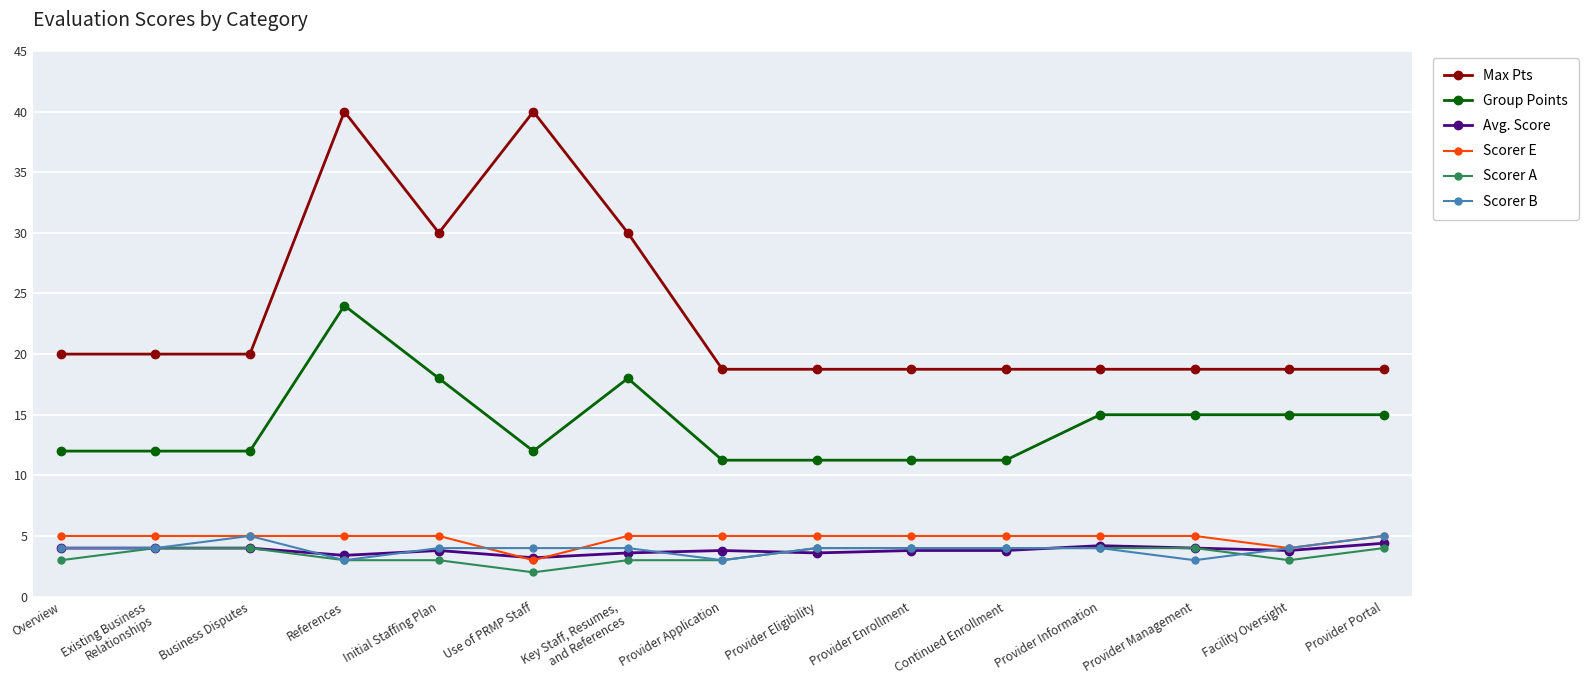

What is the value of the Group Points point at the 12th from the left?

15.0